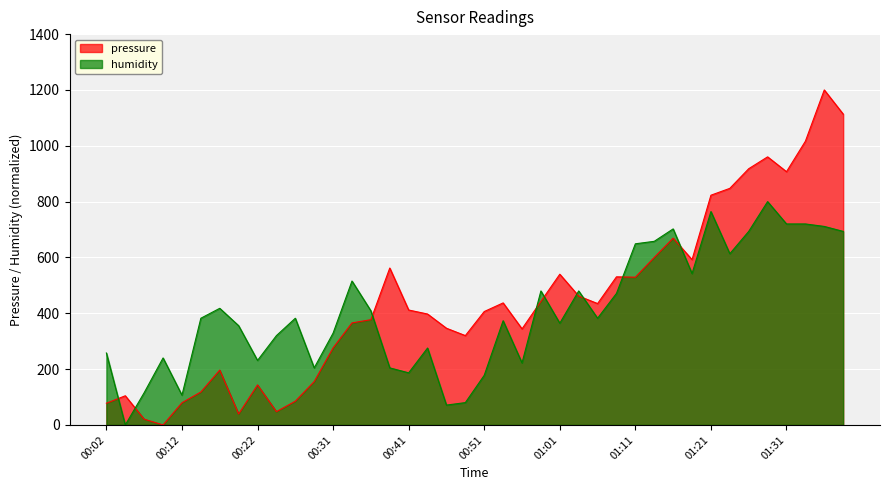

What is the sum of the humidity values at 00:24 and 00:49?

400.0